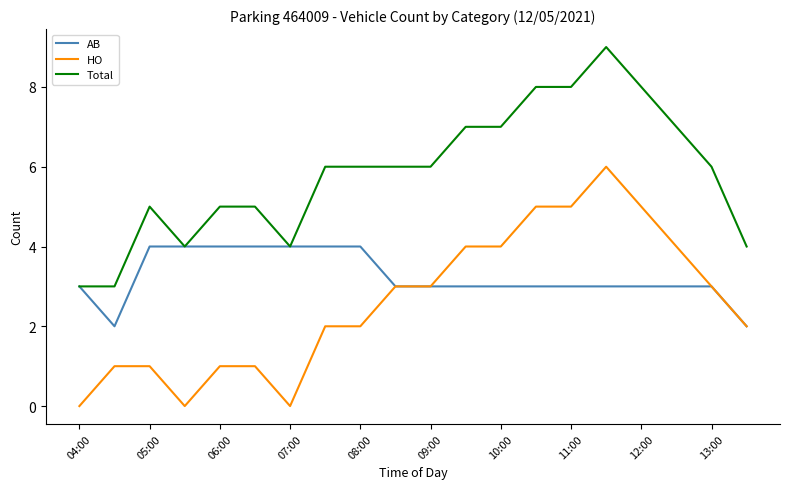

Which series has the largest total across all categories?

Total